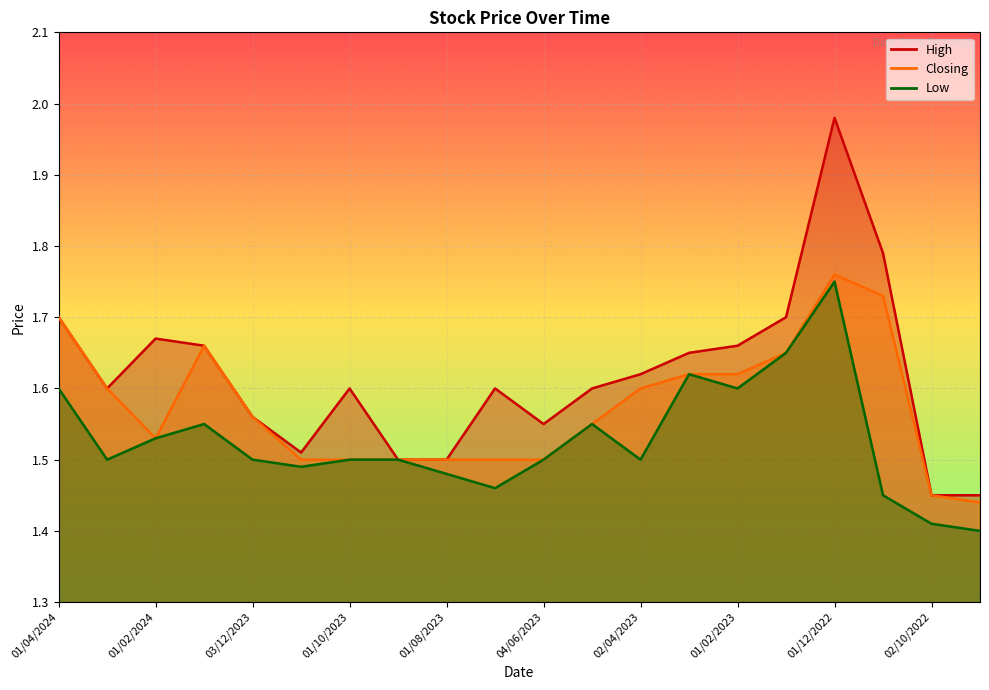

The value of Low at 01/11/2023 is 2.1. True or false?

False